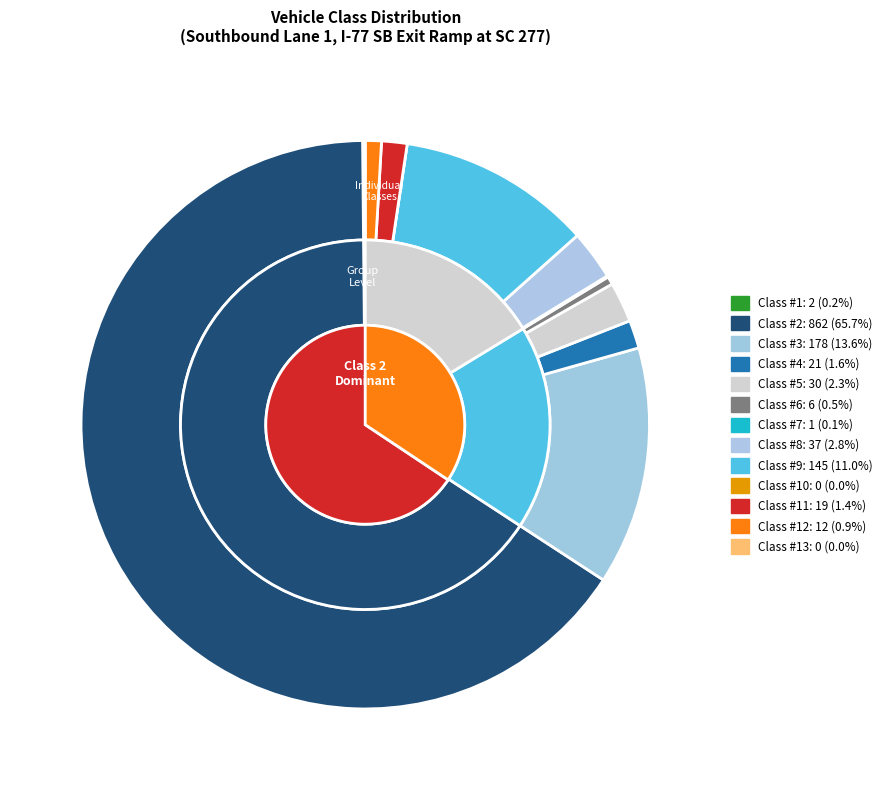

Which has a higher value, Class #1 or Class #12?

Class #12